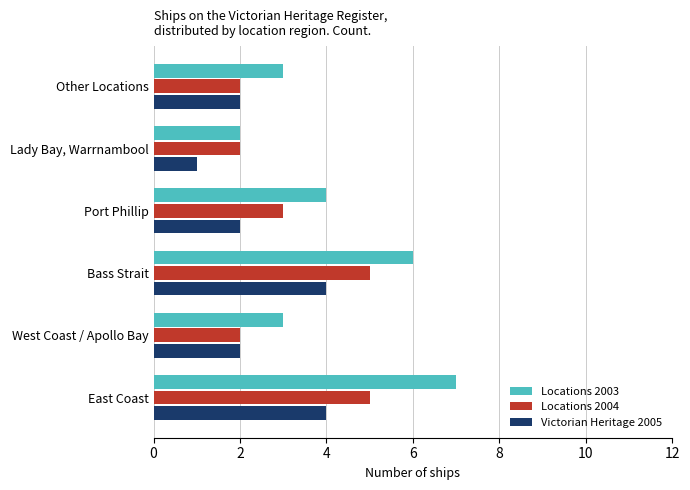

What are all the series names shown in the legend?

Locations 2003, Locations 2004, Victorian Heritage 2005